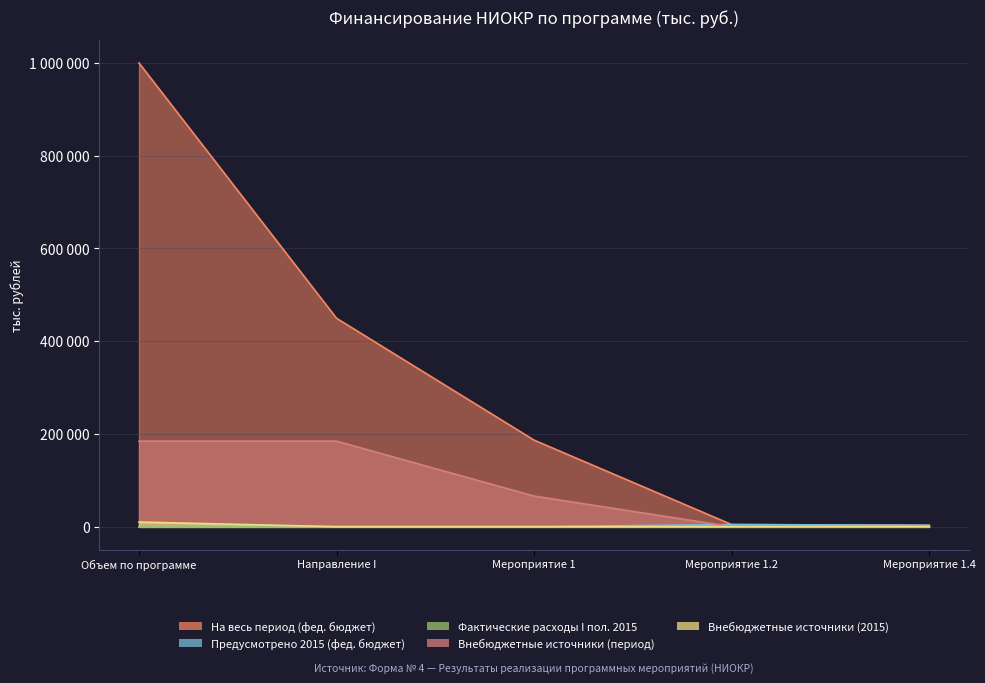

How many values in Внебюджетные источники (период) are above zero?

3